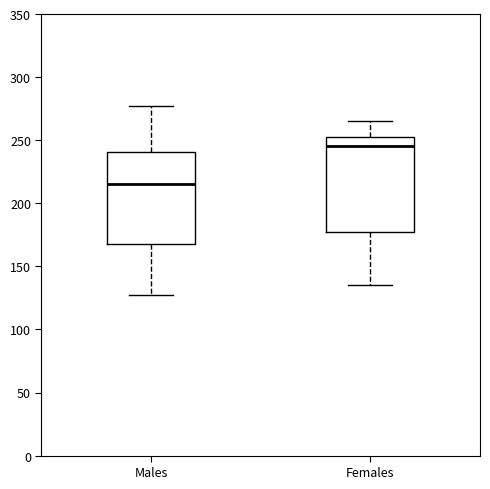

Where does the median line of the box for Males sit on the y-axis? The values are not printed on the chart, so give them approximately, as read against the axis.

215